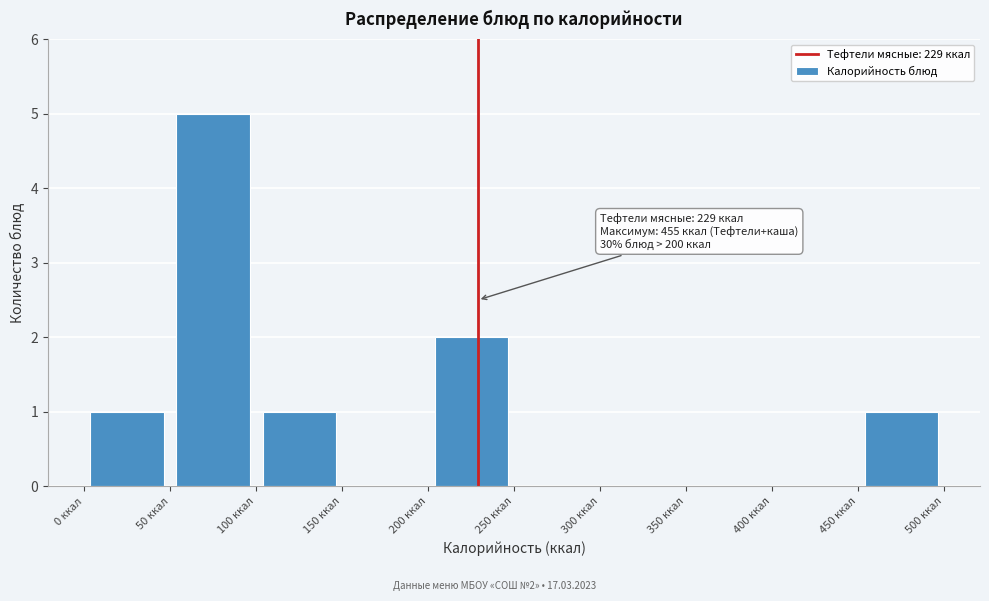

Which range on the x-axis has the tallest bar?

50 to 100